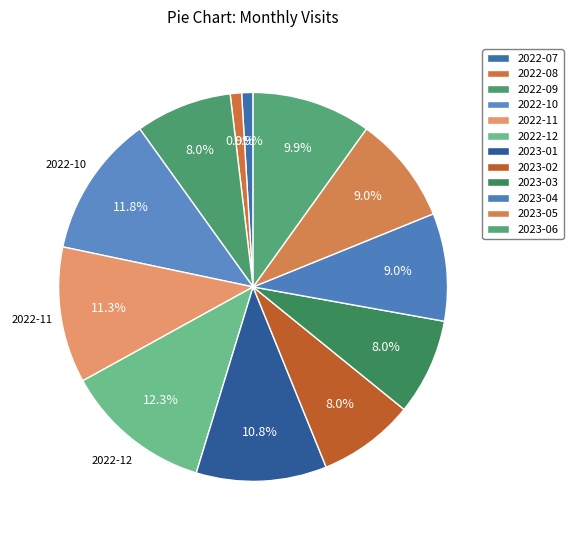

Count the number of slices in the pie.

12